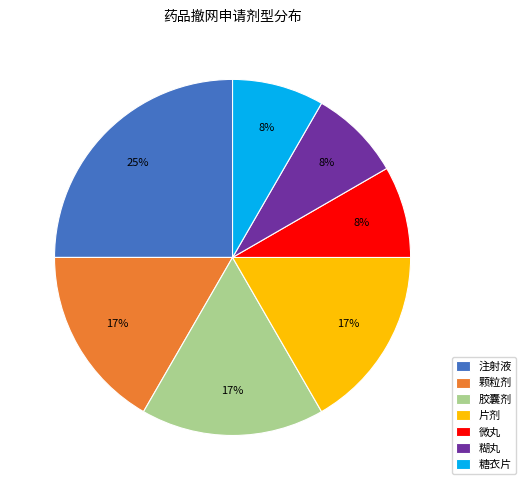

Combined, do 颗粒剂 and 注射液 account for over 50%?

No